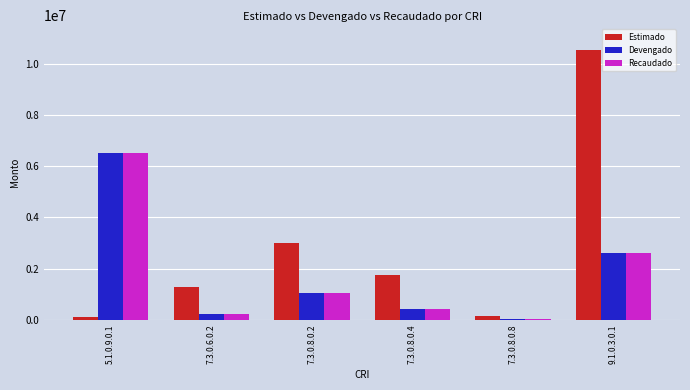

Which series has the widest spread of values?

Estimado